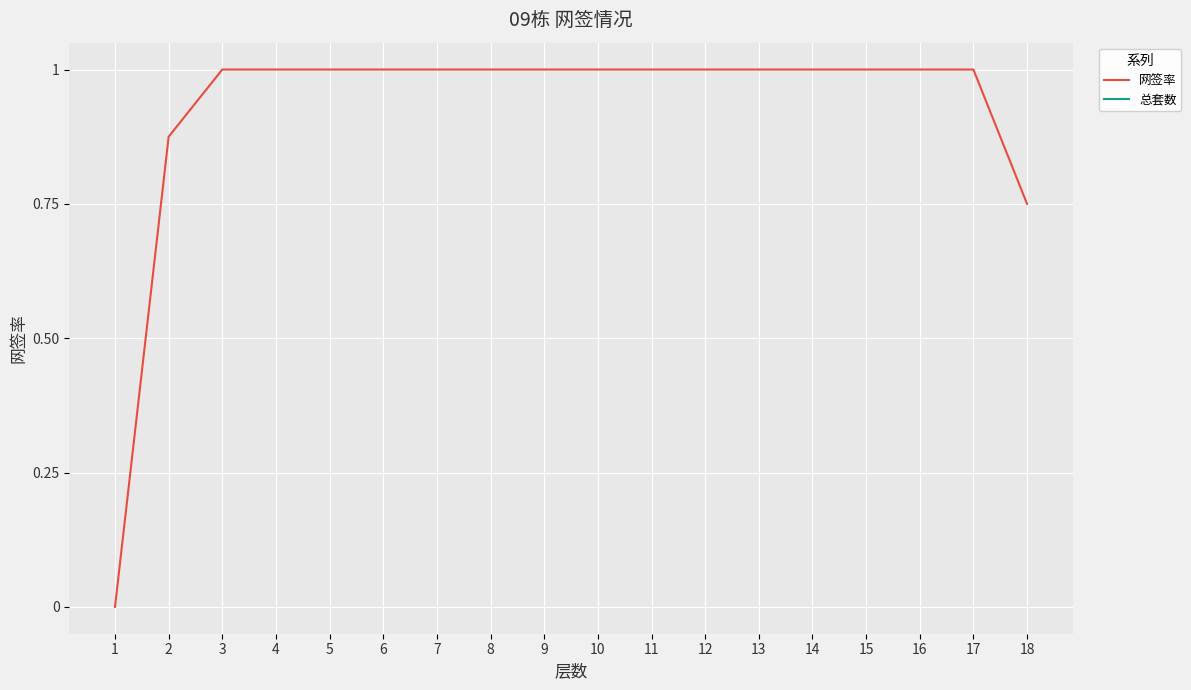

List the series in order of their peak value, highest first.

总套数, 网签率